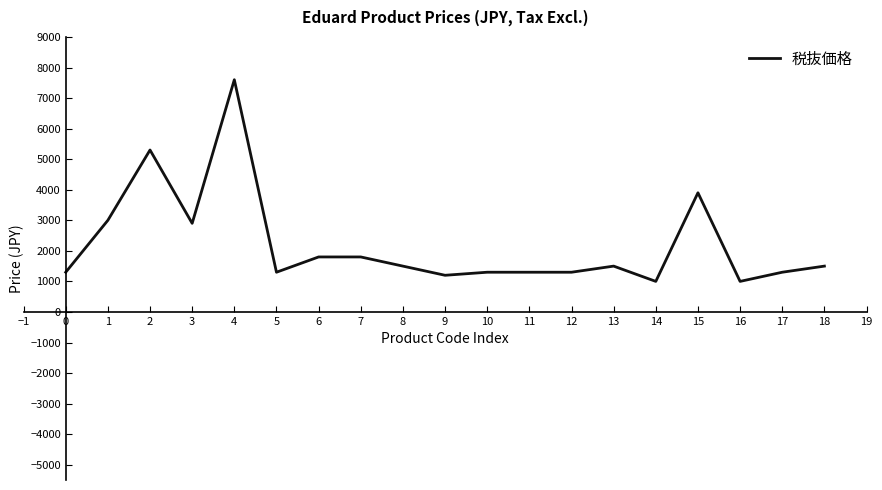

Approximately how many times larger is the value at 8 compared to 12?

1.2